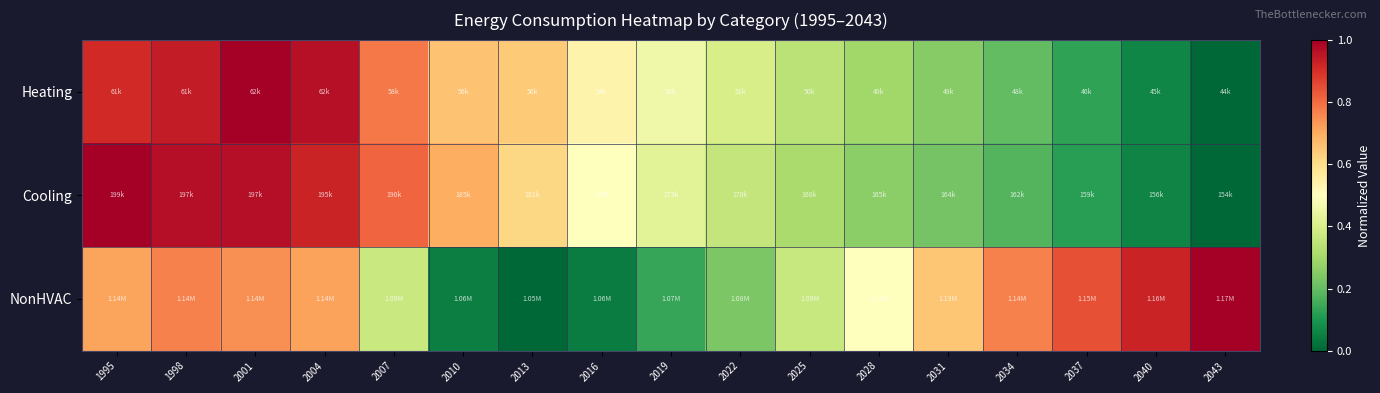

Reading right to left, extract all data points from this chart.

Heating: 2043=0.0	2040=0.1	2037=0.1	2034=0.2	2031=0.3	2028=0.3	2025=0.3	2022=0.4	2019=0.5	2016=0.5	2013=0.6	2010=0.7	2007=0.8	2004=1.0	2001=1.0	1998=0.9	1995=0.9
Cooling: 2043=0.0	2040=0.1	2037=0.1	2034=0.2	2031=0.2	2028=0.3	2025=0.3	2022=0.4	2019=0.4	2016=0.5	2013=0.6	2010=0.7	2007=0.8	2004=0.9	2001=1.0	1998=1.0	1995=1.0
NonHVAC: 2043=1.0	2040=0.9	2037=0.8	2034=0.8	2031=0.6	2028=0.5	2025=0.4	2022=0.2	2019=0.1	2016=0.0	2013=0.0	2010=0.0	2007=0.4	2004=0.7	2001=0.7	1998=0.8	1995=0.7